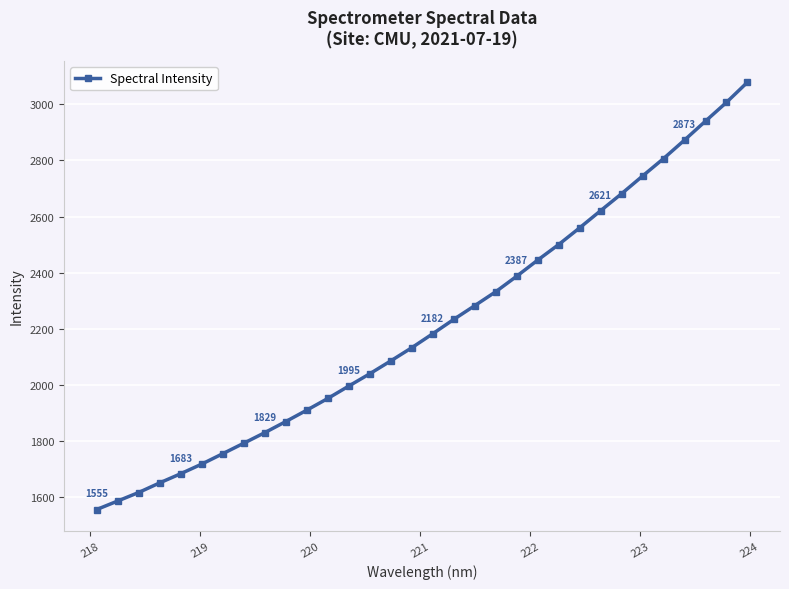

True or false: there are more than 2 points higher than both neighbors.

False